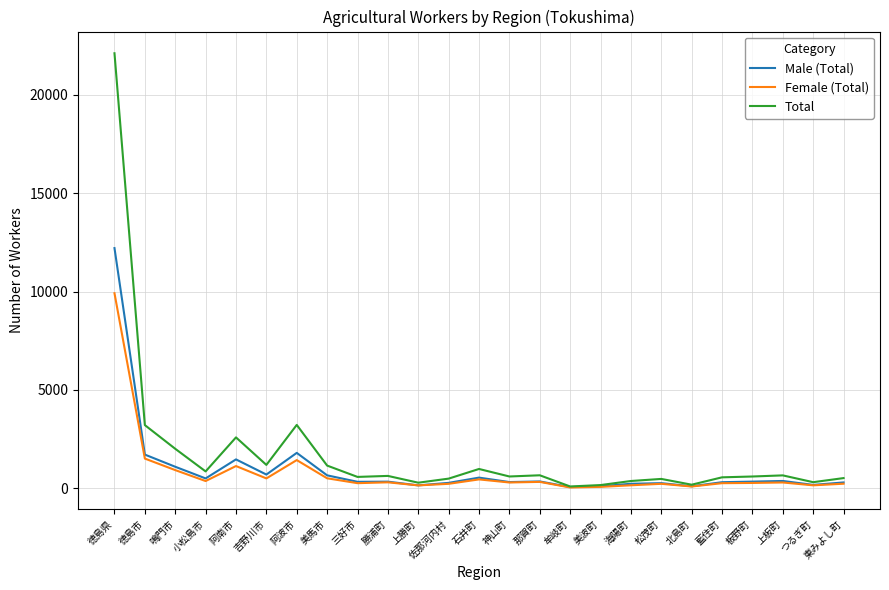

What position from the left is 東みよし町?

25